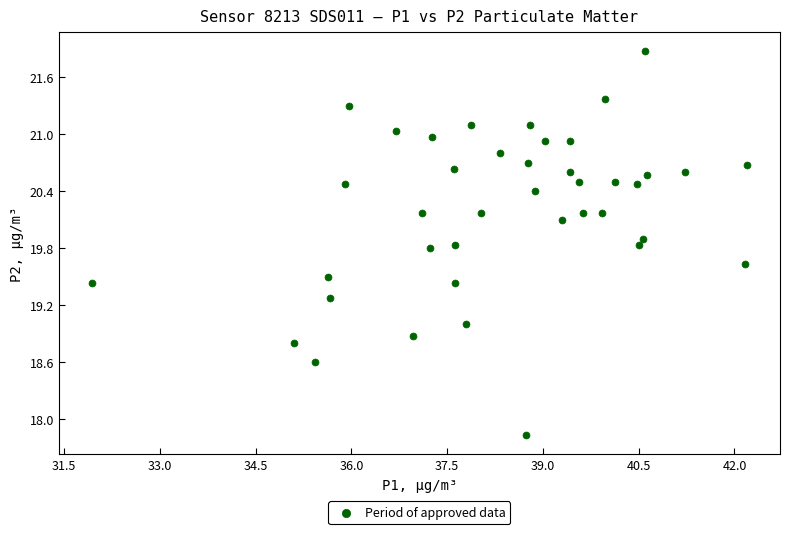

What is the range of X values (max minus min)?

10.3